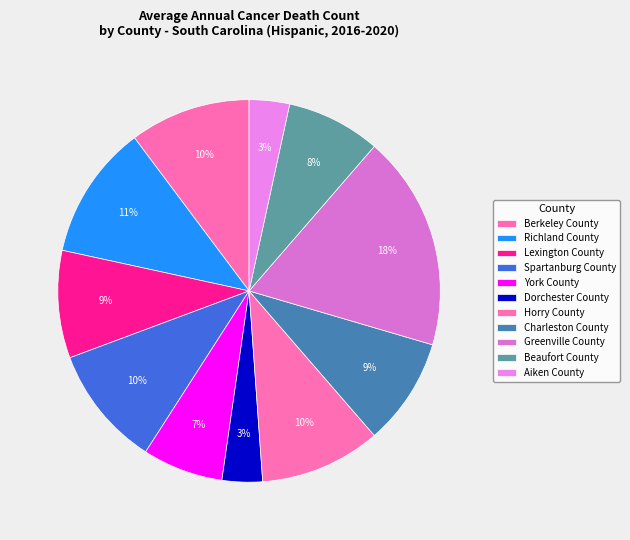

To the nearest percent, what is the combined percentage of Aiken County and Berkeley County?

14%